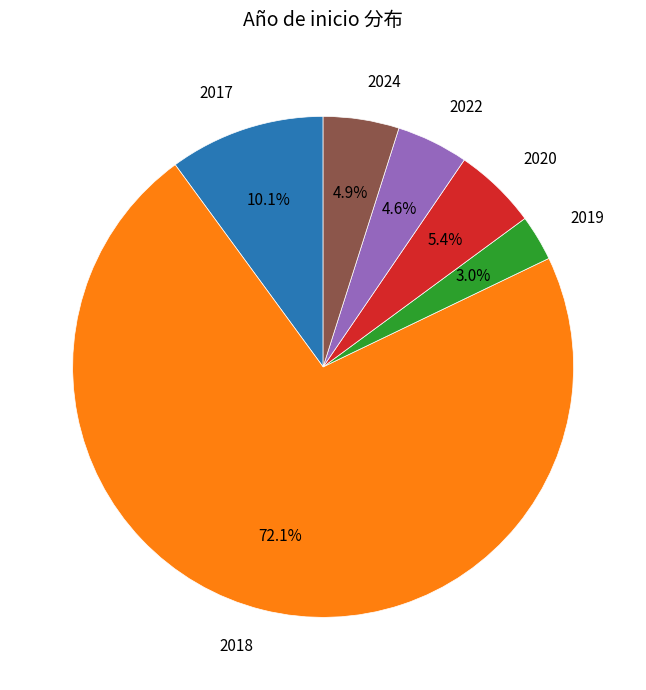

To the nearest percent, what is the combined percentage of 2018 and 2020?

77%